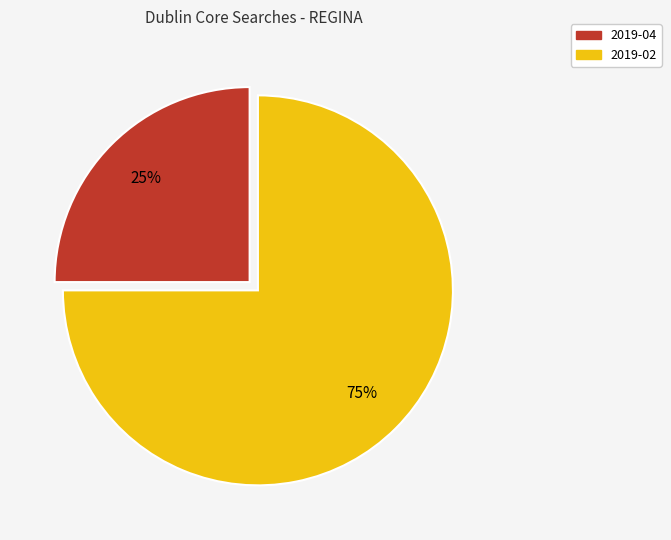

Which slice is the largest?

2019-02